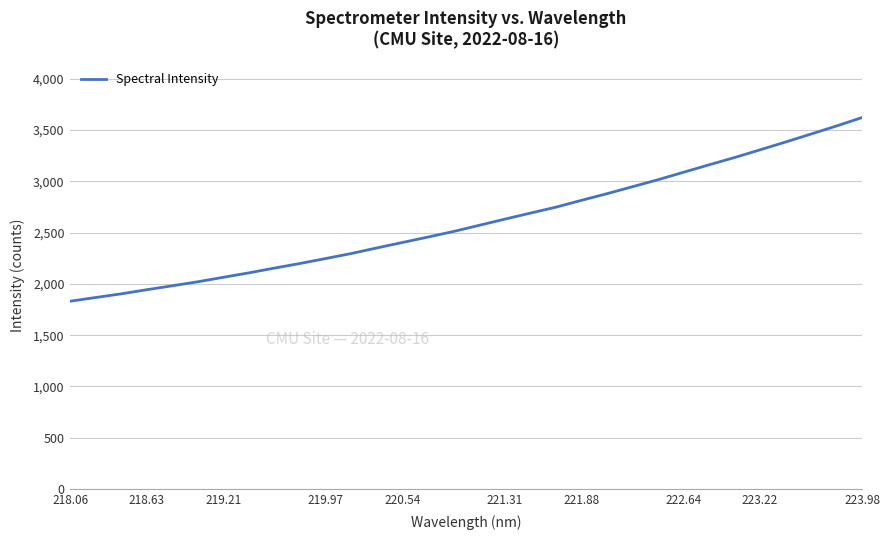

What is the maximum value shown in the chart?

3621.4